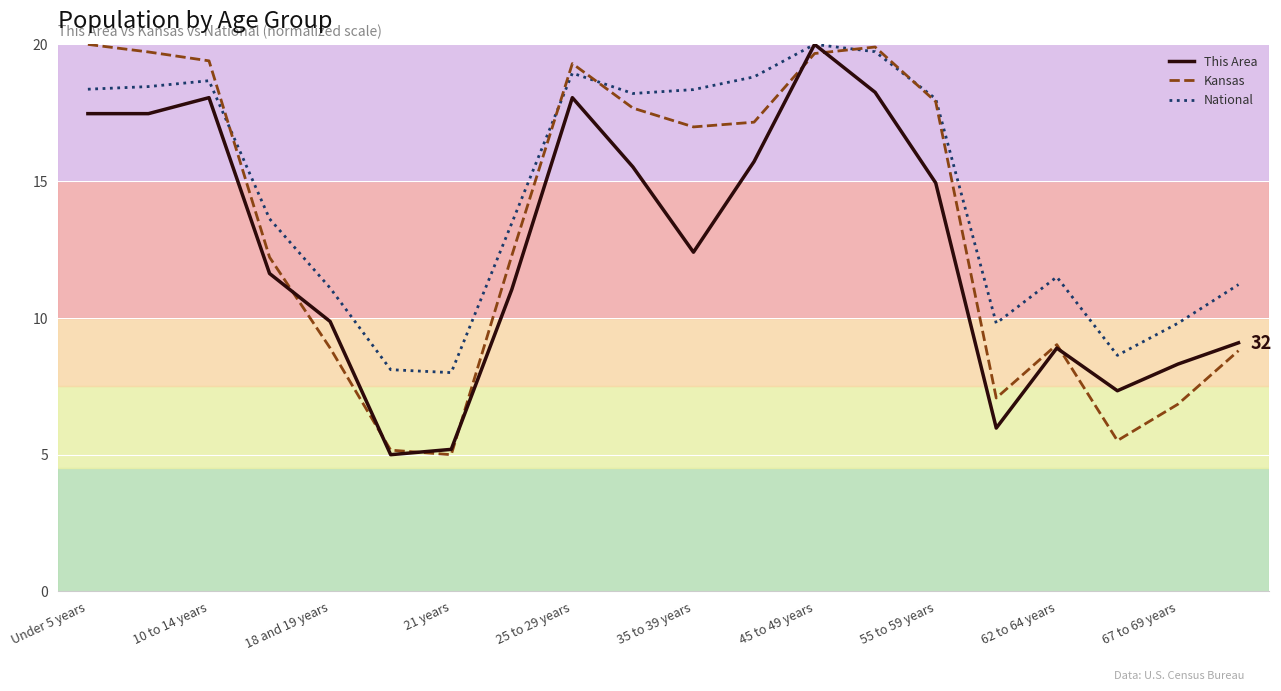

What is the minimum value for National?

8.0